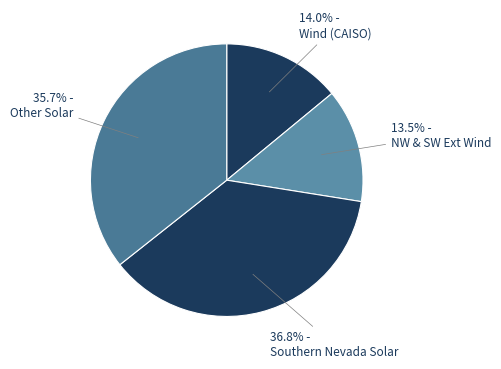

How many segments does this pie chart have?

4